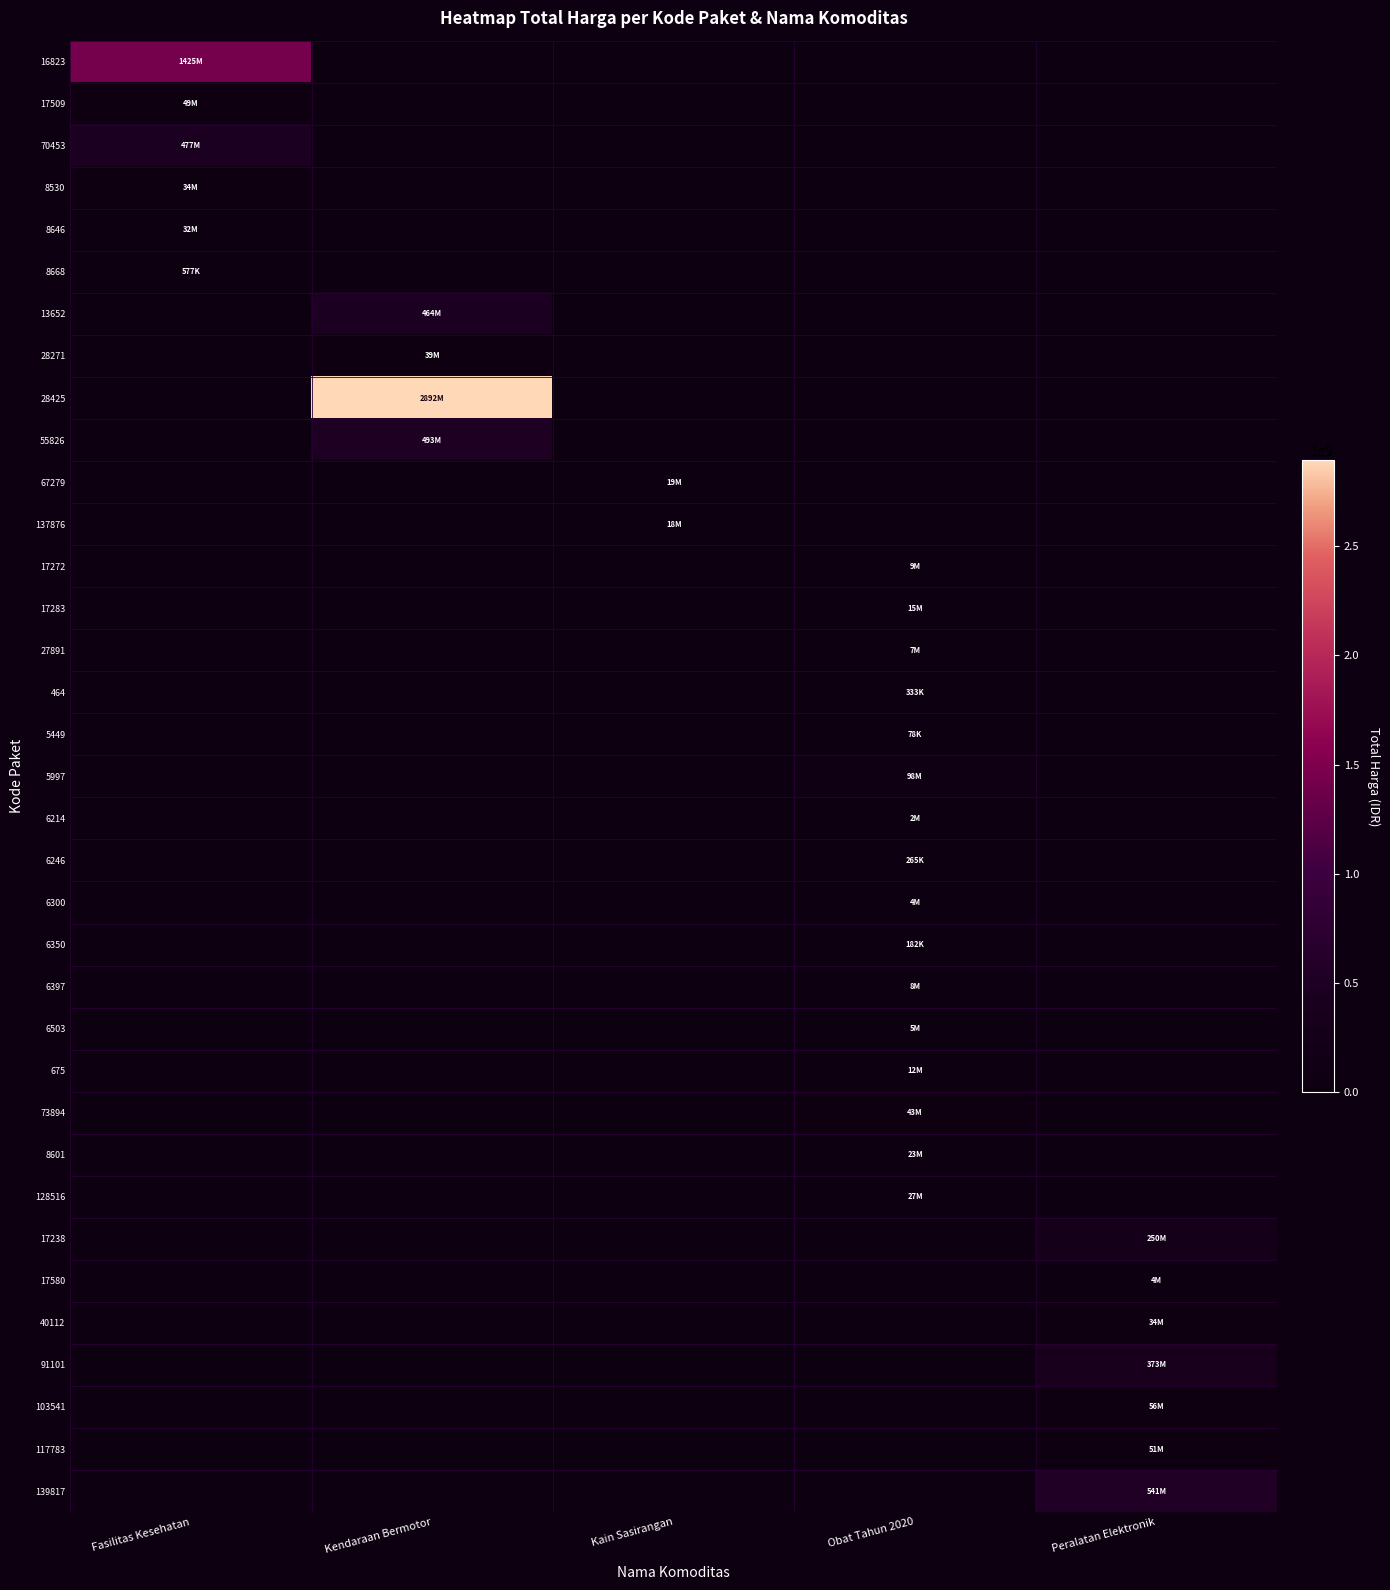

Count the number of data series in this chart.

35